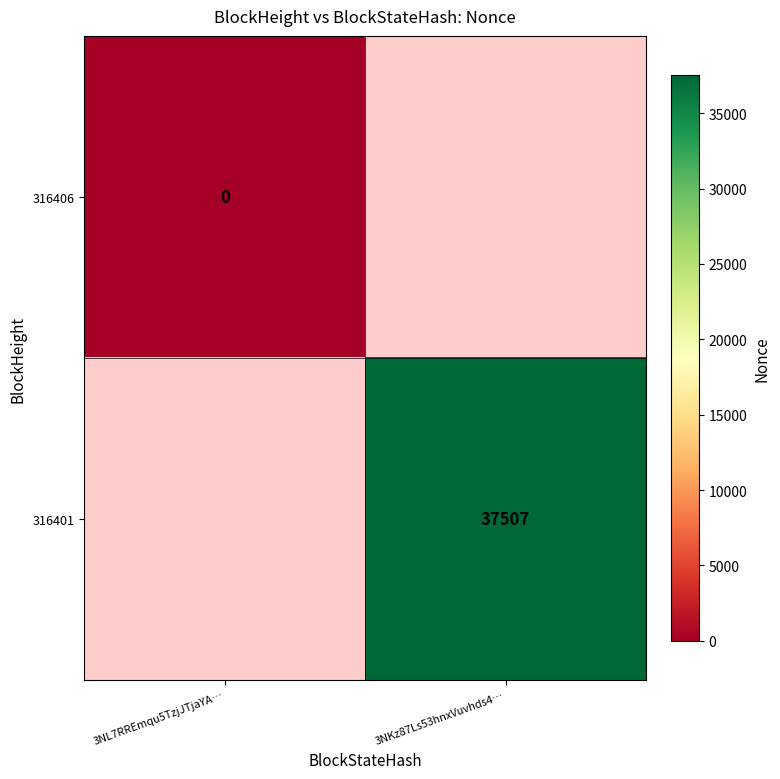

The value of 316401 at 3NKz87Ls53hnxVuvhds4… is 51517. True or false?

False